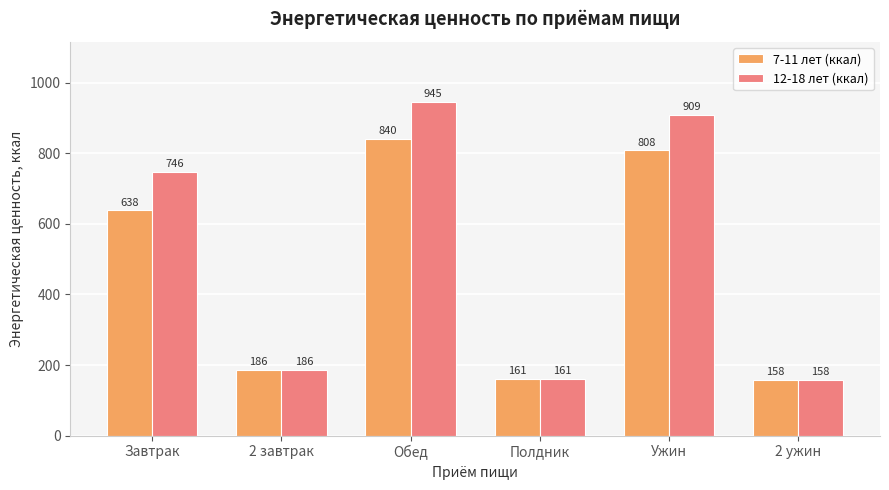

What is the approximate value of 12-18 лет (ккал) at Обед, to the nearest 50?

950